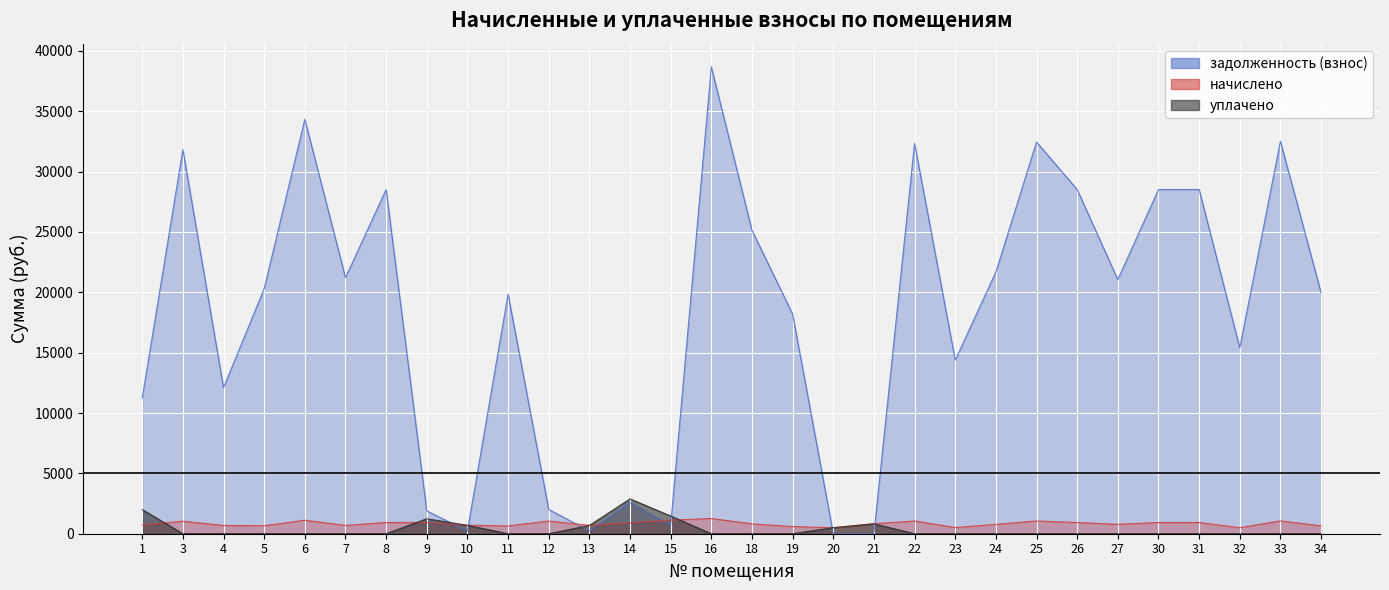

Where does the начислено series first go above 829?

3